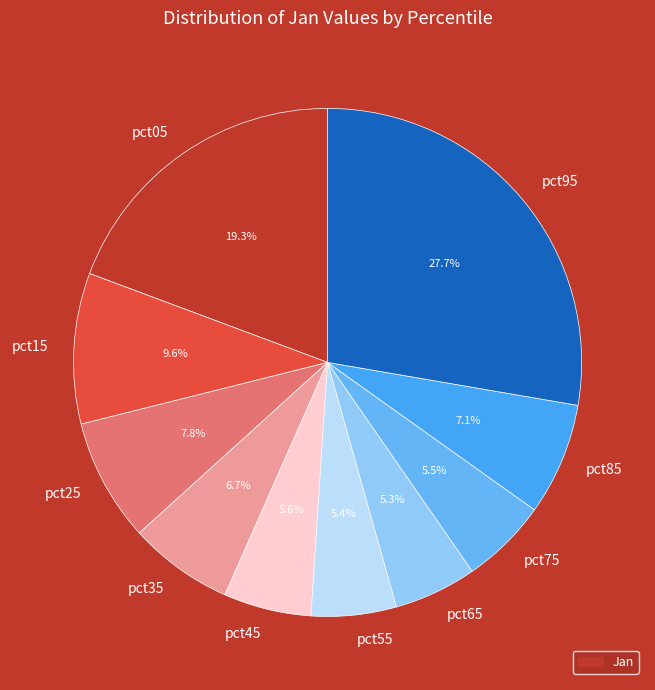

What portion of the pie excludes pct05?

80.7%